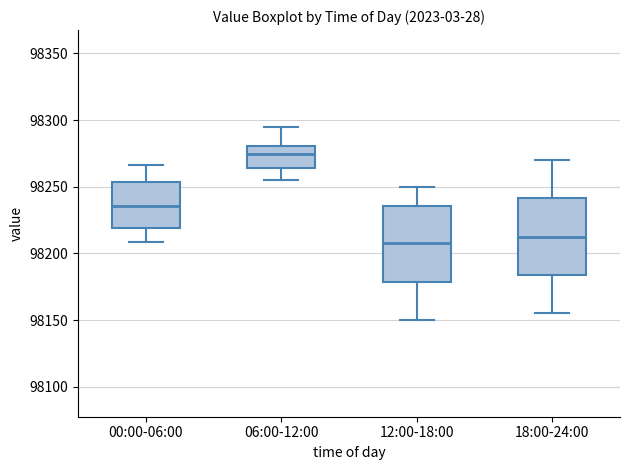

Reading left to right, transcribe this box plot: for each box, give where its median line is, the range the box spans, and where its two whiskers end, as read against the y-axis. The values are not printed on the chart, so give them approximately, as read against the axis.

00:00-06:00: median 98235, box 98220 to 98255, whiskers 98210 to 98265
06:00-12:00: median 98275, box 98265 to 98280, whiskers 98255 to 98295
12:00-18:00: median 98210, box 98180 to 98235, whiskers 98150 to 98250
18:00-24:00: median 98215, box 98185 to 98240, whiskers 98155 to 98270